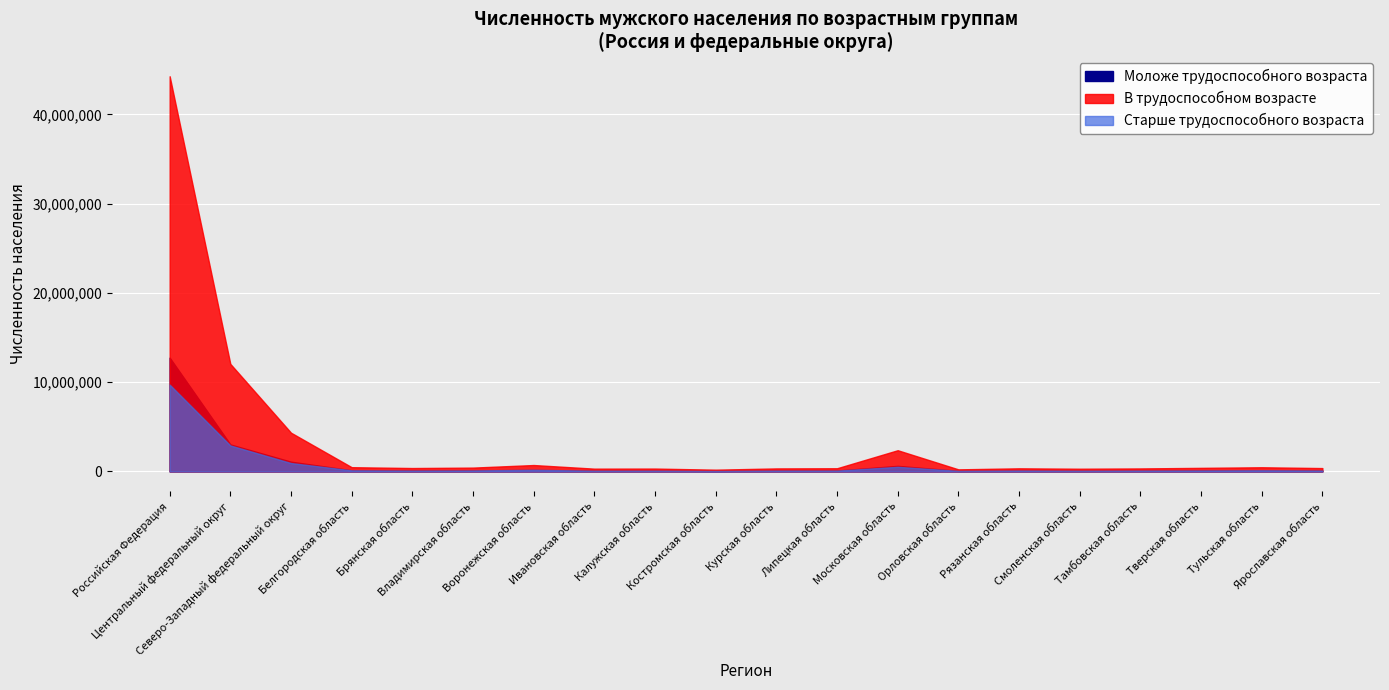

What is the sum of all Моложе трудоспособного возраста values?

18991835